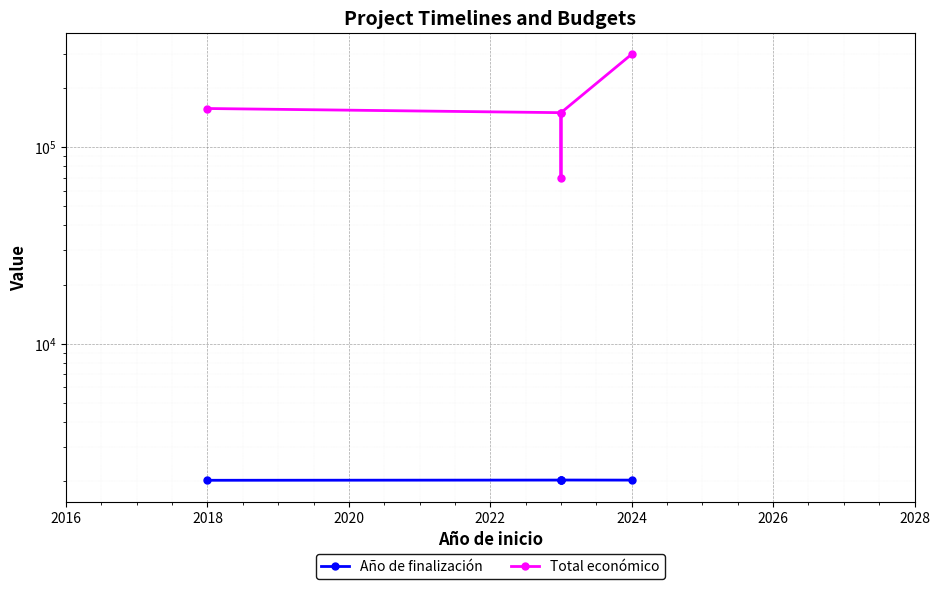

Does the chart display data point markers on the line(s)?

Yes